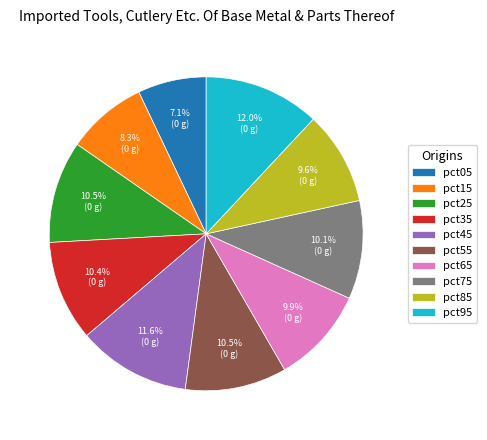

Does pct35 represent more than half of the total?

No